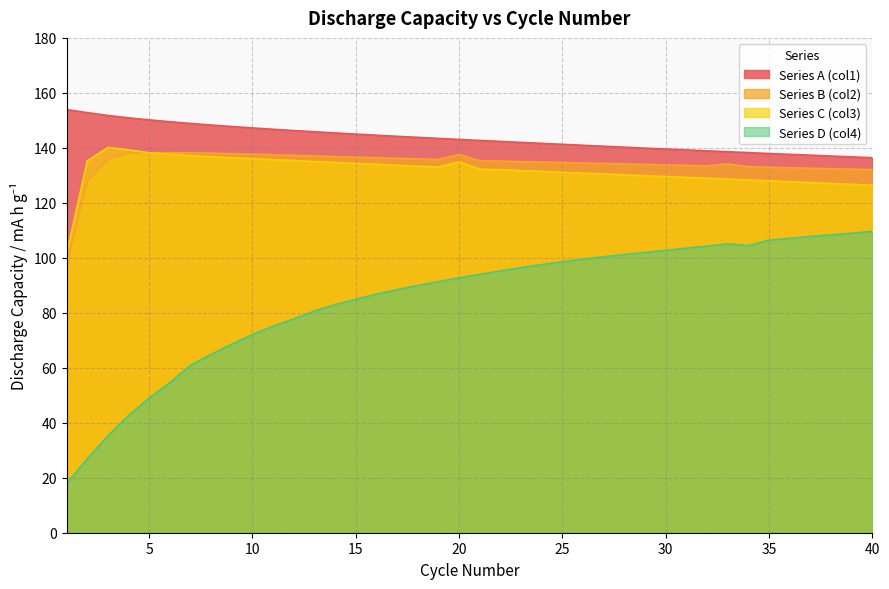

List the labels in order of Series C (col3) value, smallest first.

1, 40, 39, 38, 37, 36, 35, 34, 33, 32, 31, 30, 29, 28, 27, 26, 25, 24, 23, 22, 21, 19, 18, 17, 16, 15, 14, 20, 13, 2, 12, 11, 10, 9, 8, 7, 6, 5, 4, 3